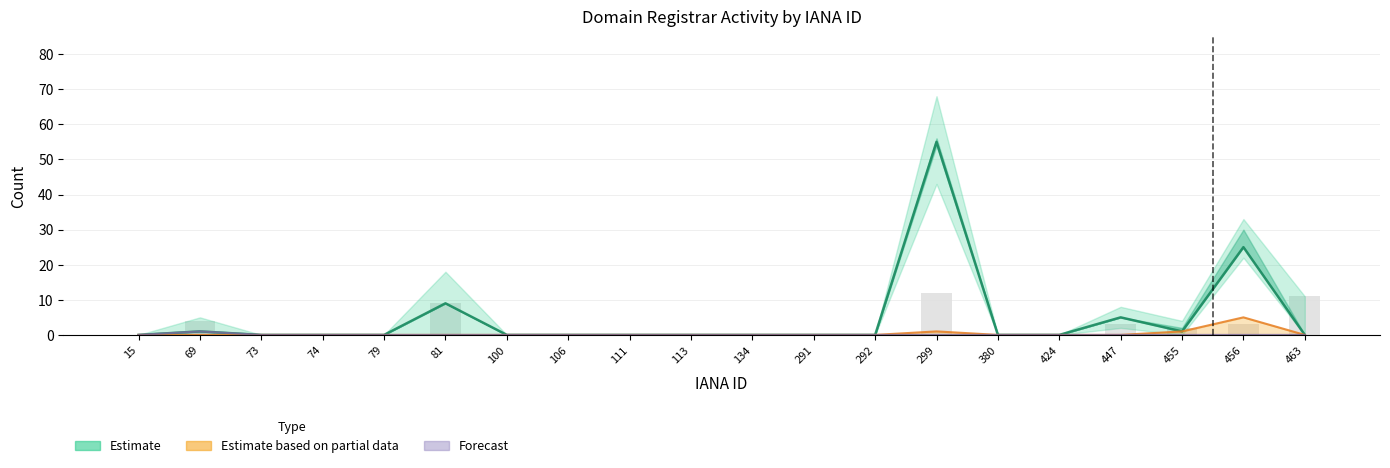

List the labels in order of value, smallest first.

15, 73, 74, 79, 100, 106, 111, 113, 134, 291, 292, 380, 424, 463, 69, 455, 447, 81, 456, 299